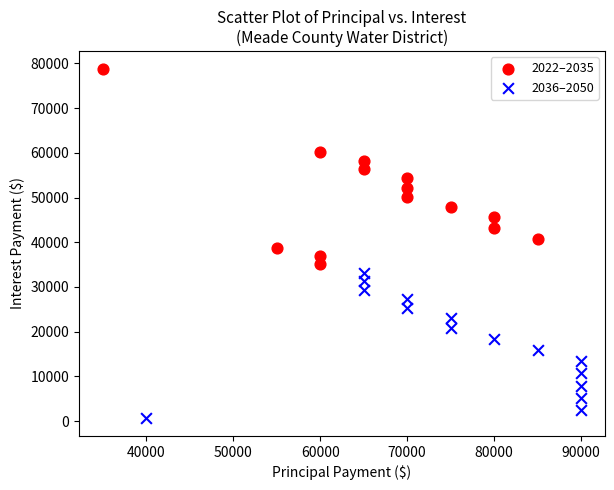

Which series contains the highest Y value?

2022–2035